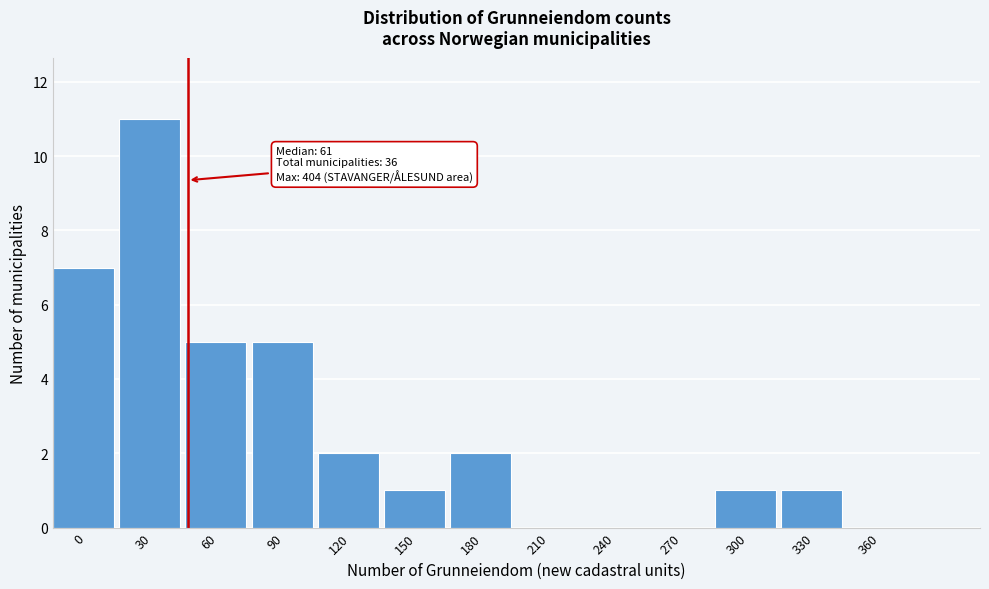

Reading right to left, list all the values displayed in this chart.

360=0	330=1	300=1	270=0	240=0	210=0	180=2	150=1	120=2	90=5	60=5	30=11	0=7